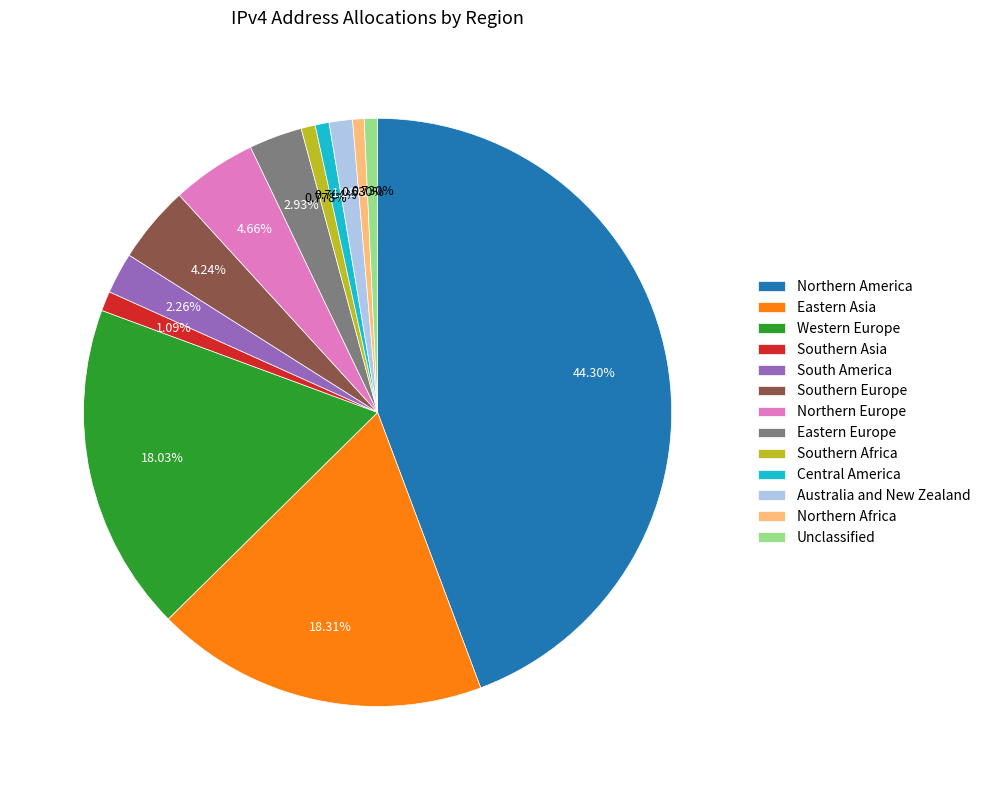

The Southern Asia slice represents 1% of the pie. True or false?

True